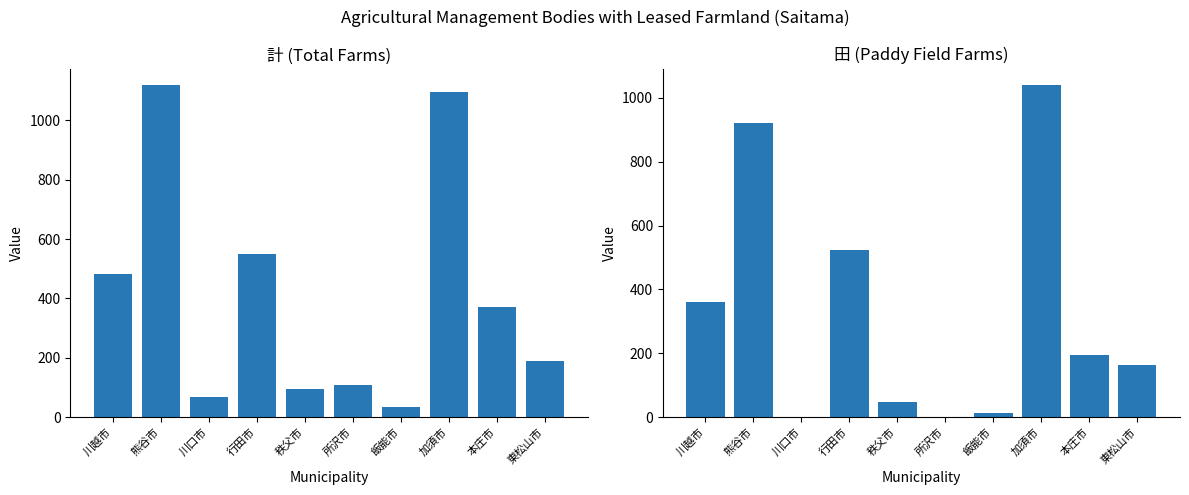

Reading left to right, extract all data points from this chart.

計_経営体数: 川越市=483	熊谷市=1118	川口市=69	行田市=550	秩父市=94	所沢市=107	飯能市=35	加須市=1094	本庄市=370	東松山市=190
田_経営体数: 川越市=362	熊谷市=922	川口市=1	行田市=524	秩父市=46	所沢市=1	飯能市=13	加須市=1039	本庄市=196	東松山市=163